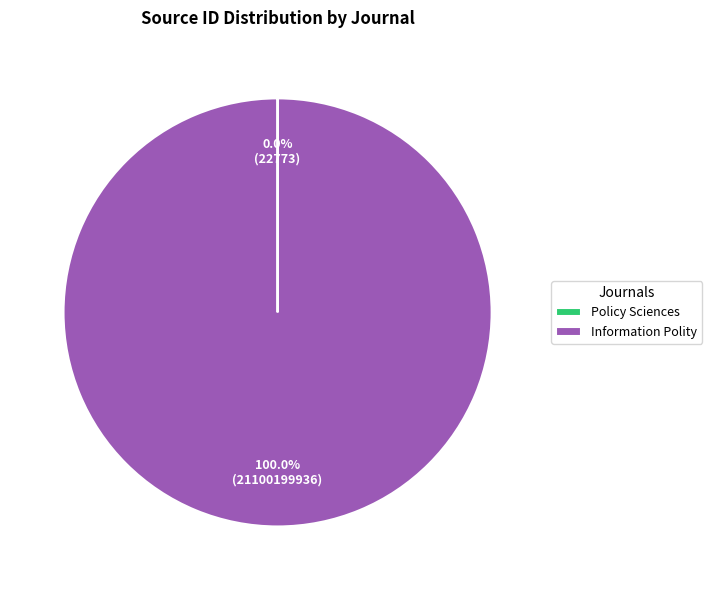

Which slice is the largest?

Information Polity